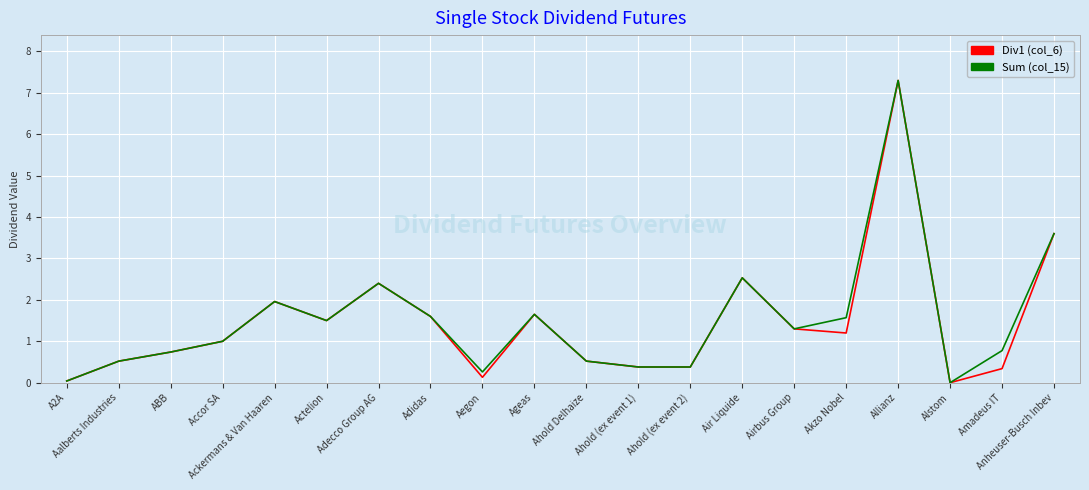

True or false: Sum (col_15) has a value of 0.3 at Aegon.

True